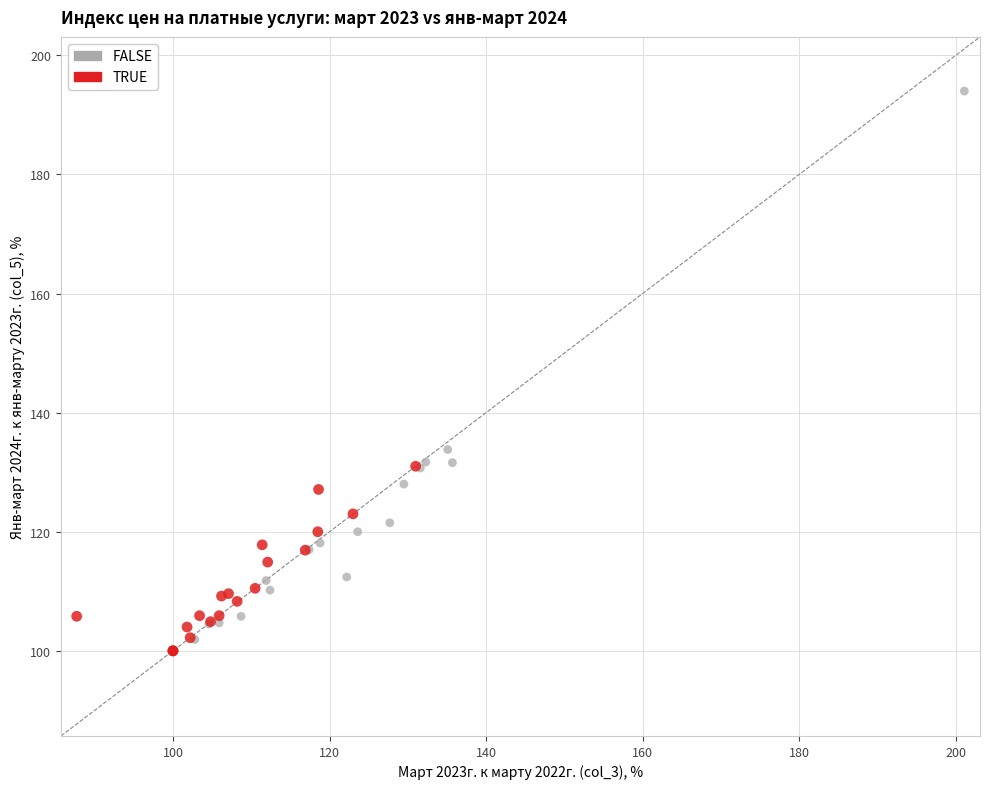

Which series reaches the maximum Y coordinate?

FALSE